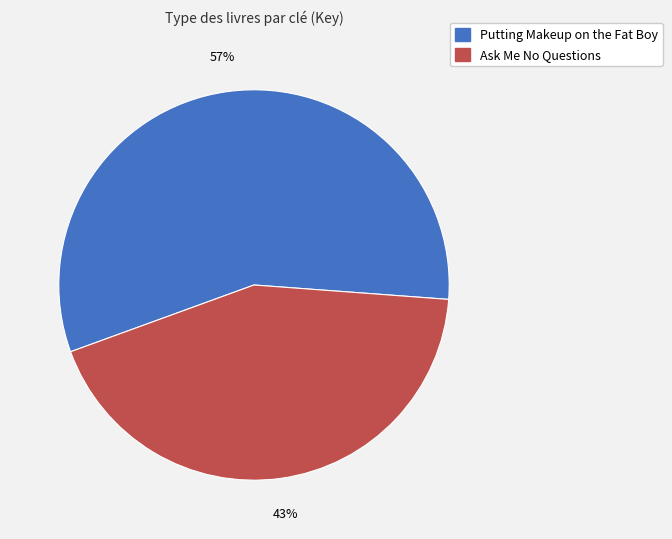

Is the sum of Putting Makeup on the Fat Boy and Ask Me No Questions greater than half?

Yes